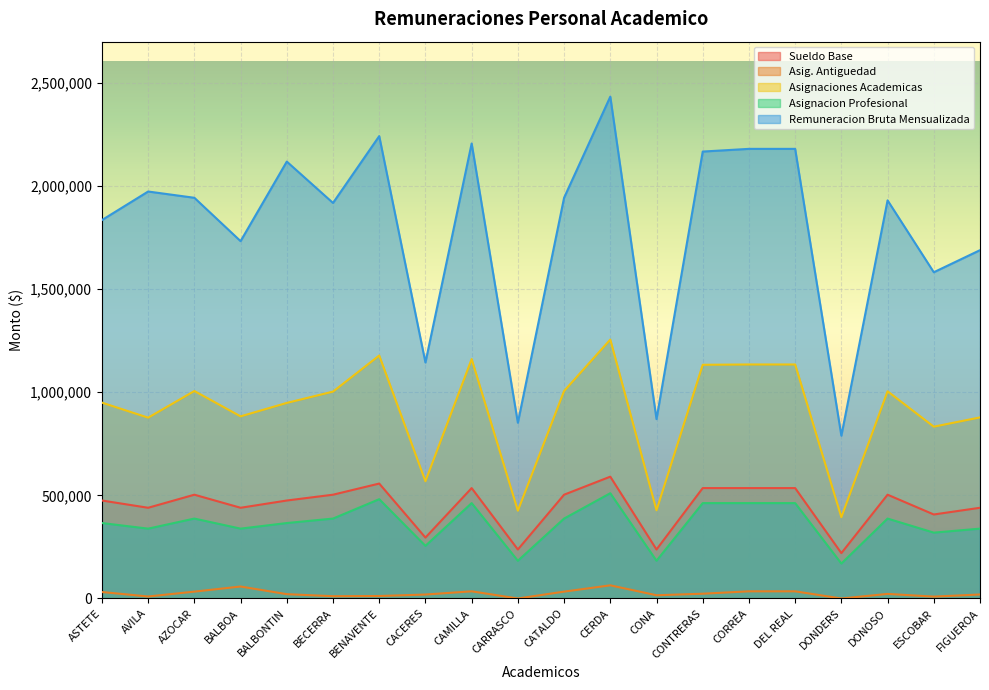

At which category is the sum across all series the highest?

CERDA